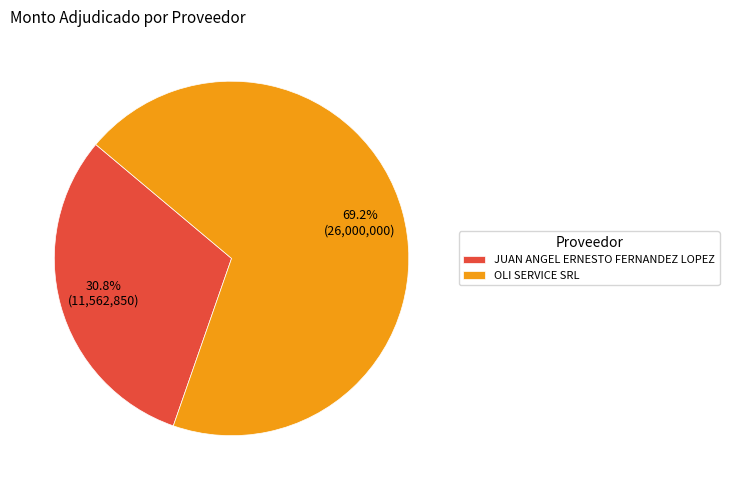

How many segments does this pie chart have?

2